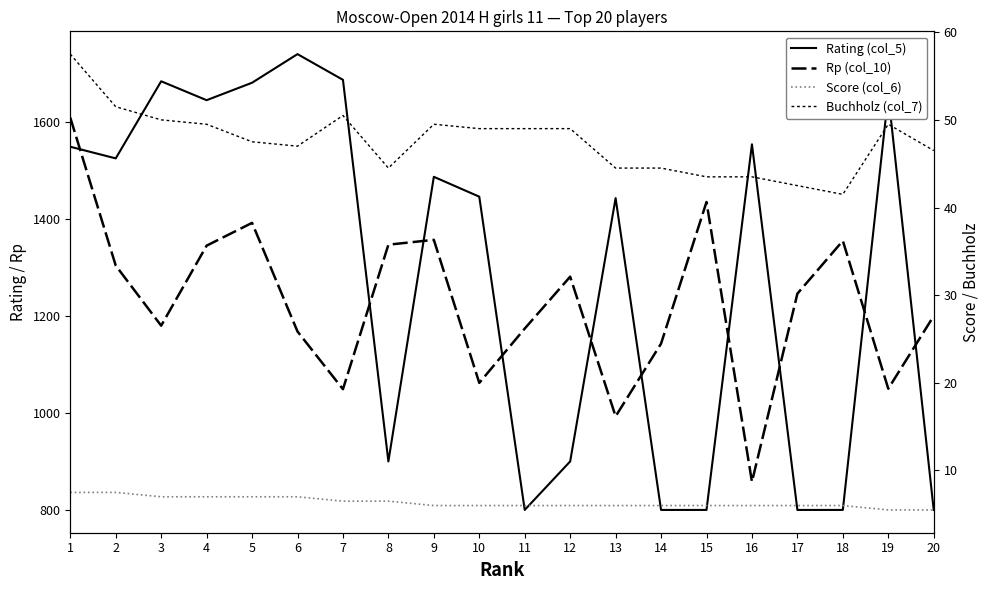

Is the value of Rp (col_10) at 20 greater than the value of Buchholz (col_7) at 3?

Yes